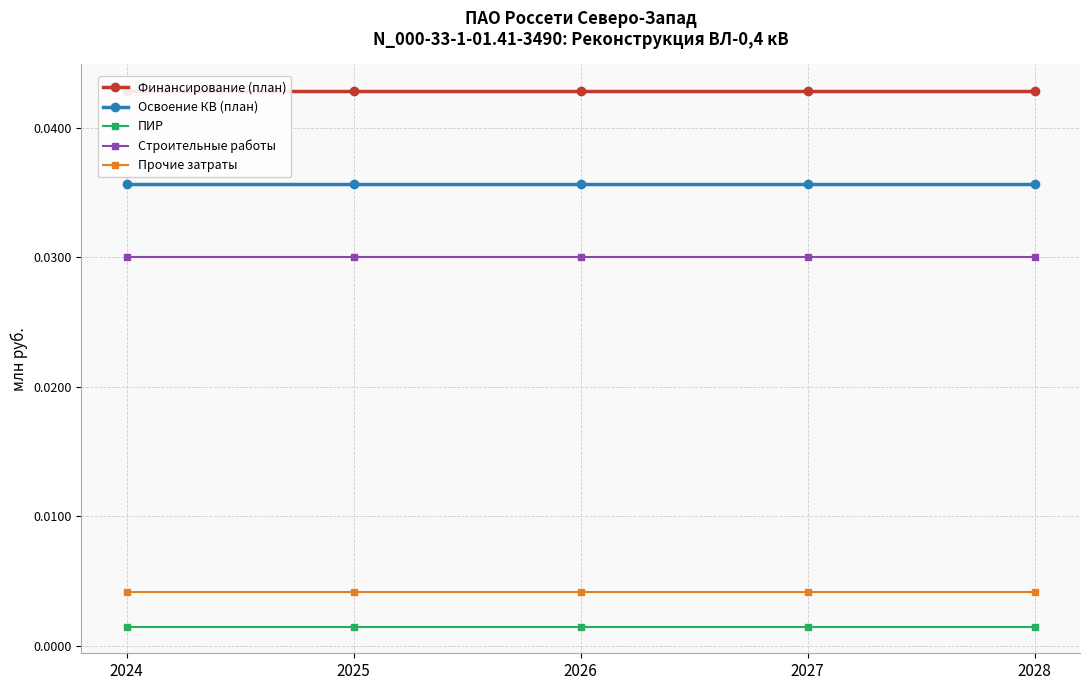

True or false: Прочие затраты and Финансирование (план) cross at least once.

False